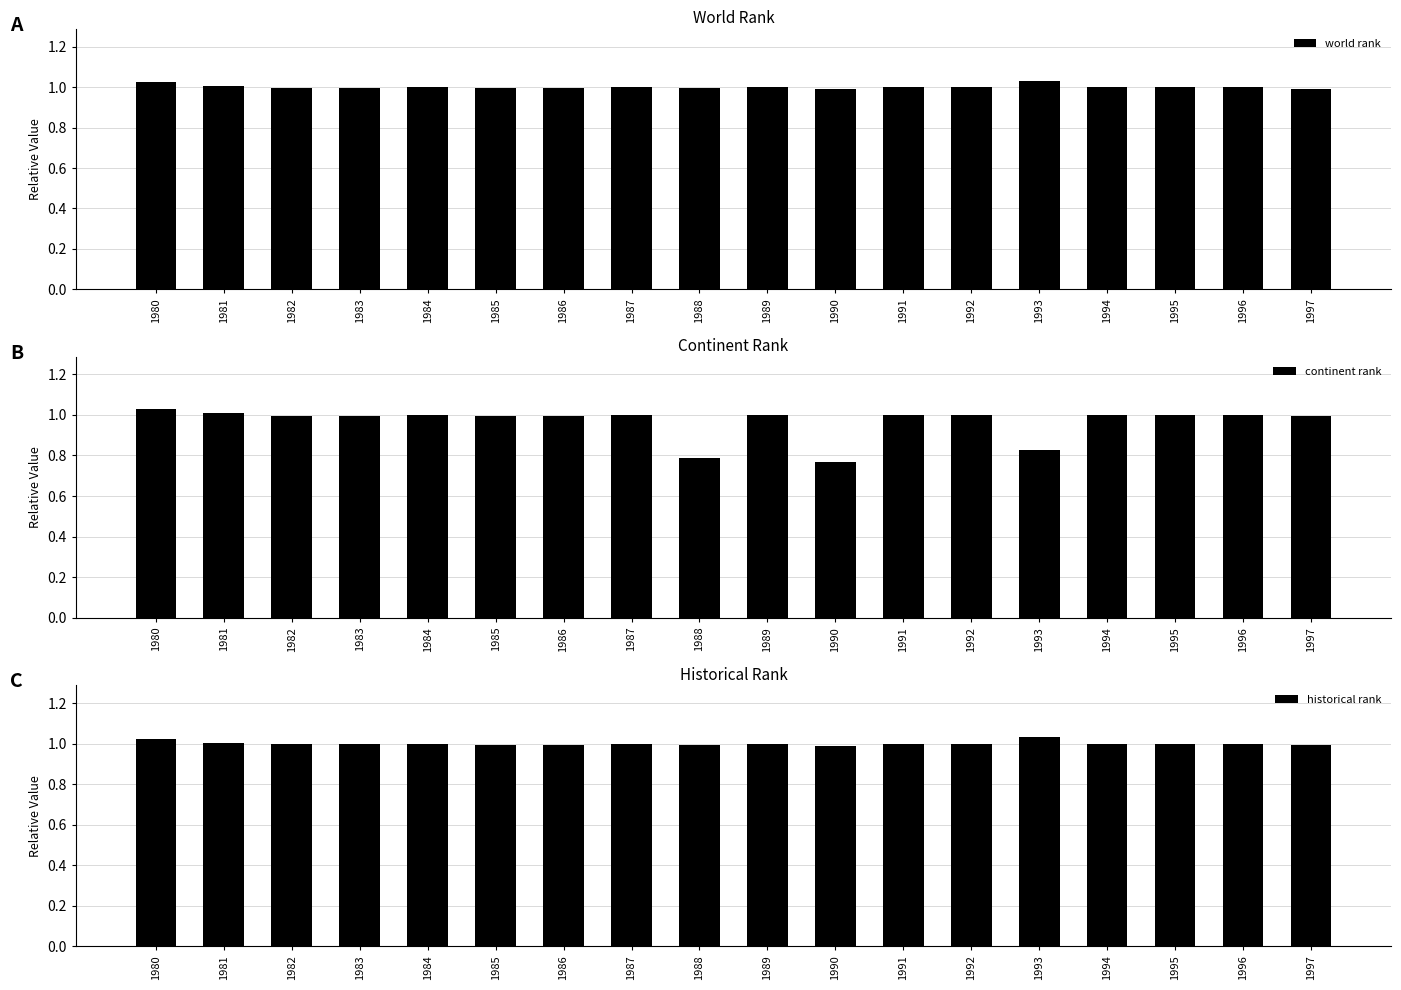

What is the difference between the highest and lowest values at 1990?

0.2